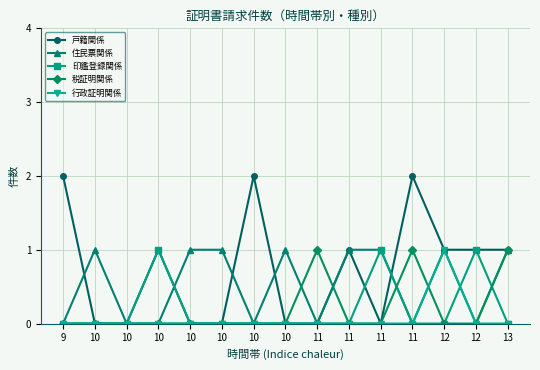

How many lines are shown in the chart?

5